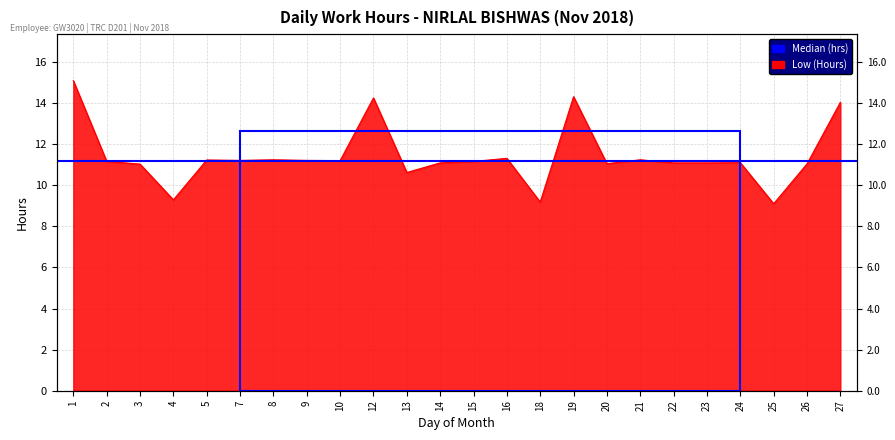

What is the average value?

11.4